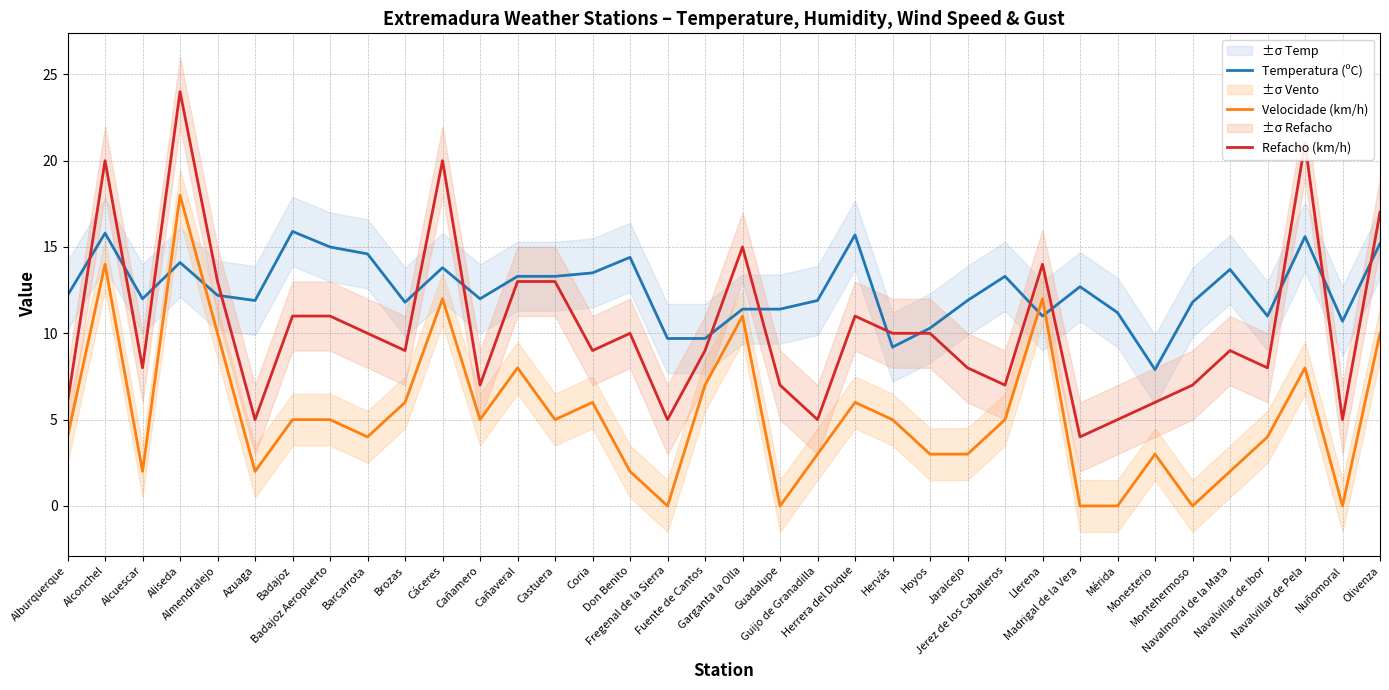

How many interior local peaks does the Temperatura (ºC) series have?

10